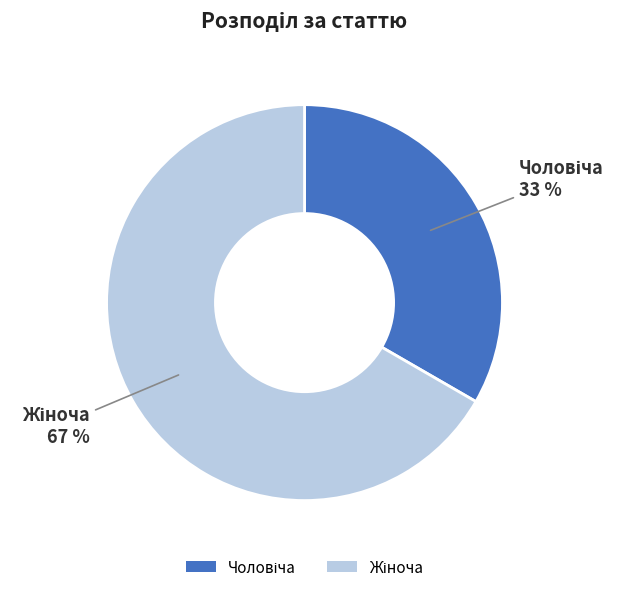

To the nearest percent, what is the average slice percentage?

50%